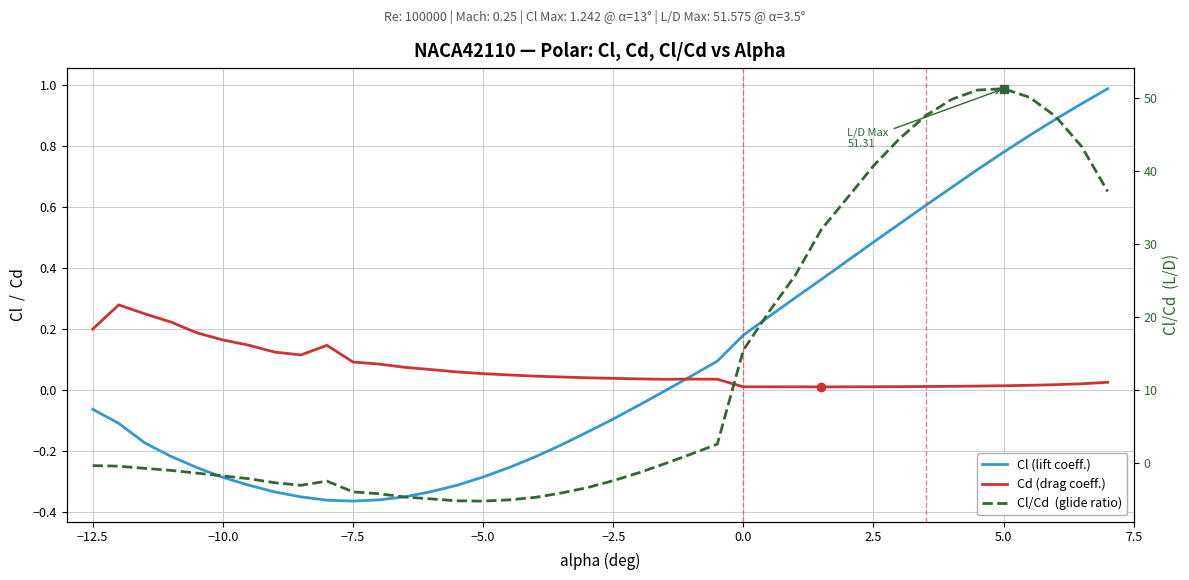

The value of Cl/Cd at 18 is -2.4. True or false?

False